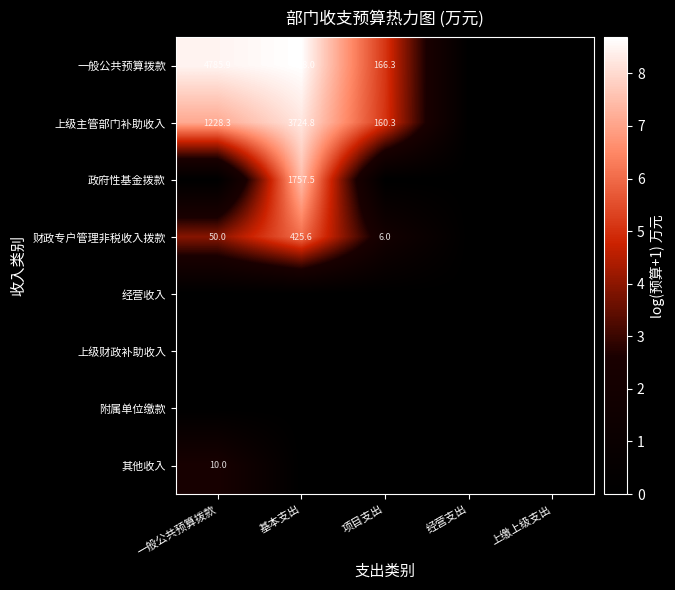

True or false: 上级主管部门补助收入 has a value of 47.8 at 项目支出.

False